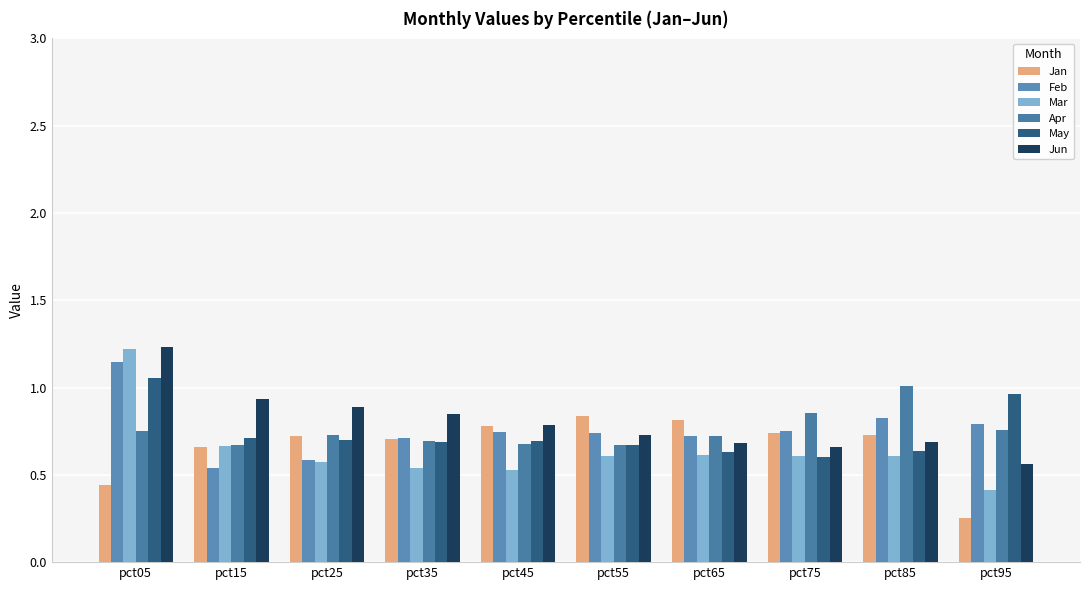

Which category has the highest value across all series?

pct05